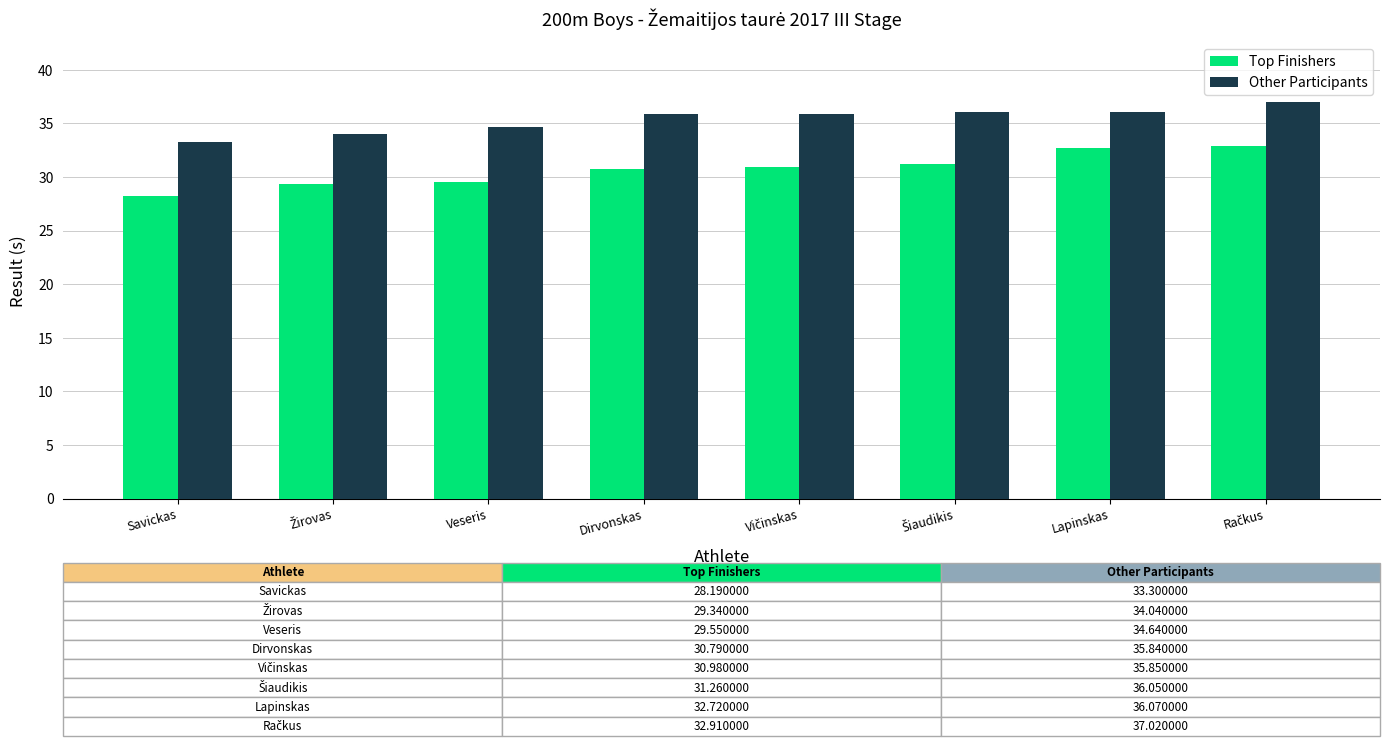

At which label does Top Finishers first exceed 30?

Dirvonskas